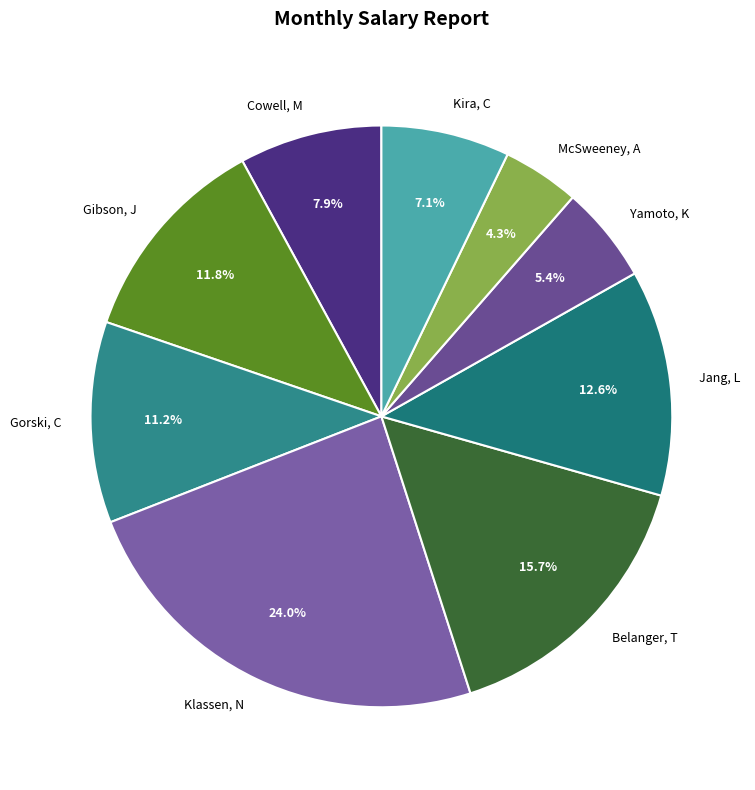

Rank the categories by value from lowest to highest.

McSweeney, A, Yamoto, K, Kira, C, Cowell, M, Gorski, C, Gibson, J, Jang, L, Belanger, T, Klassen, N